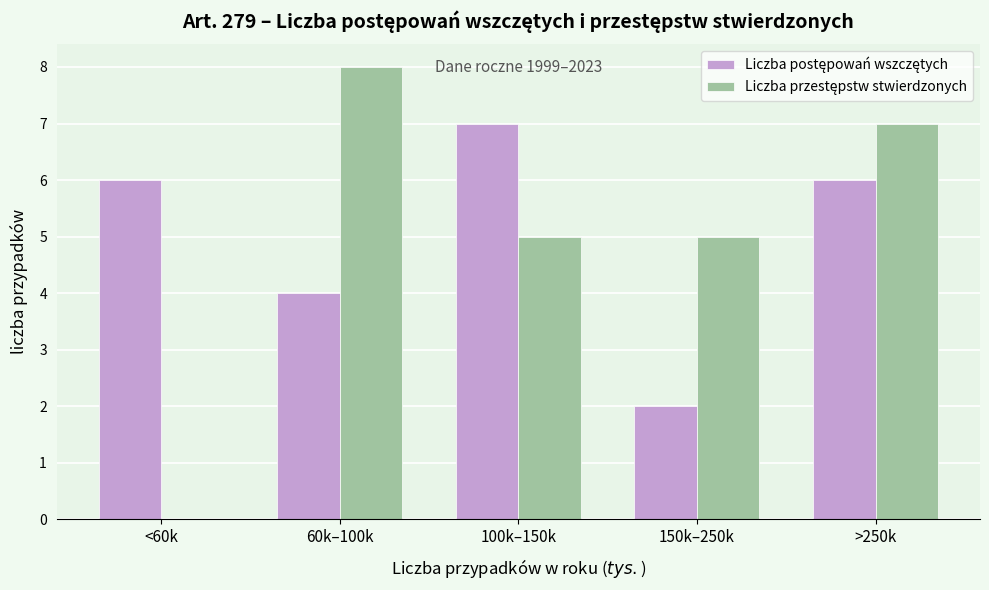

Which category has the highest value across all series?

60k–100k